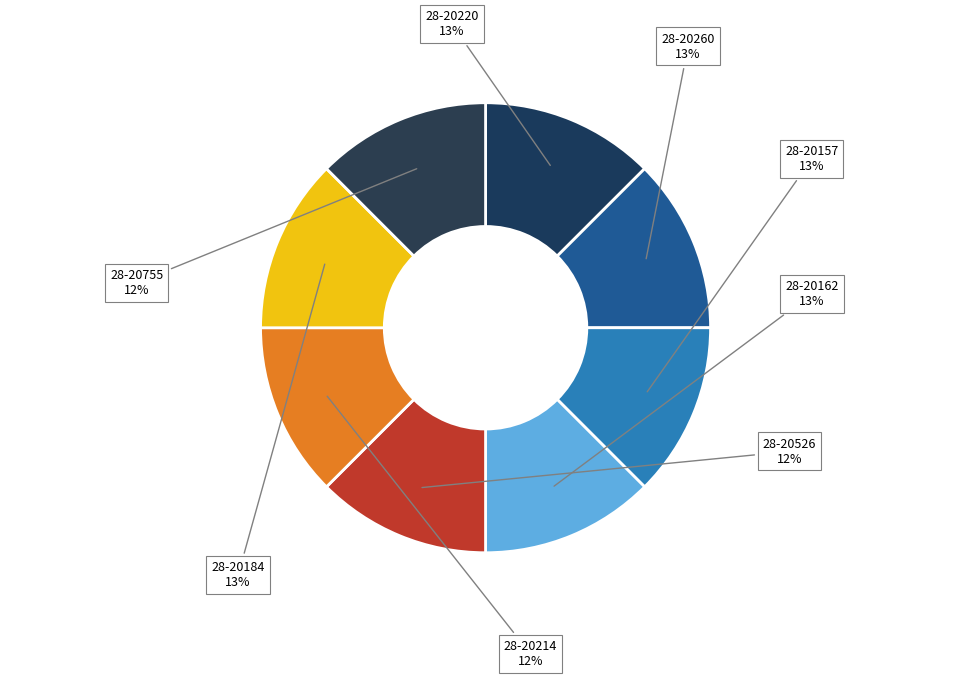

To the nearest percent, what is the combined percentage of 28-20220 and 28-20526?

25%